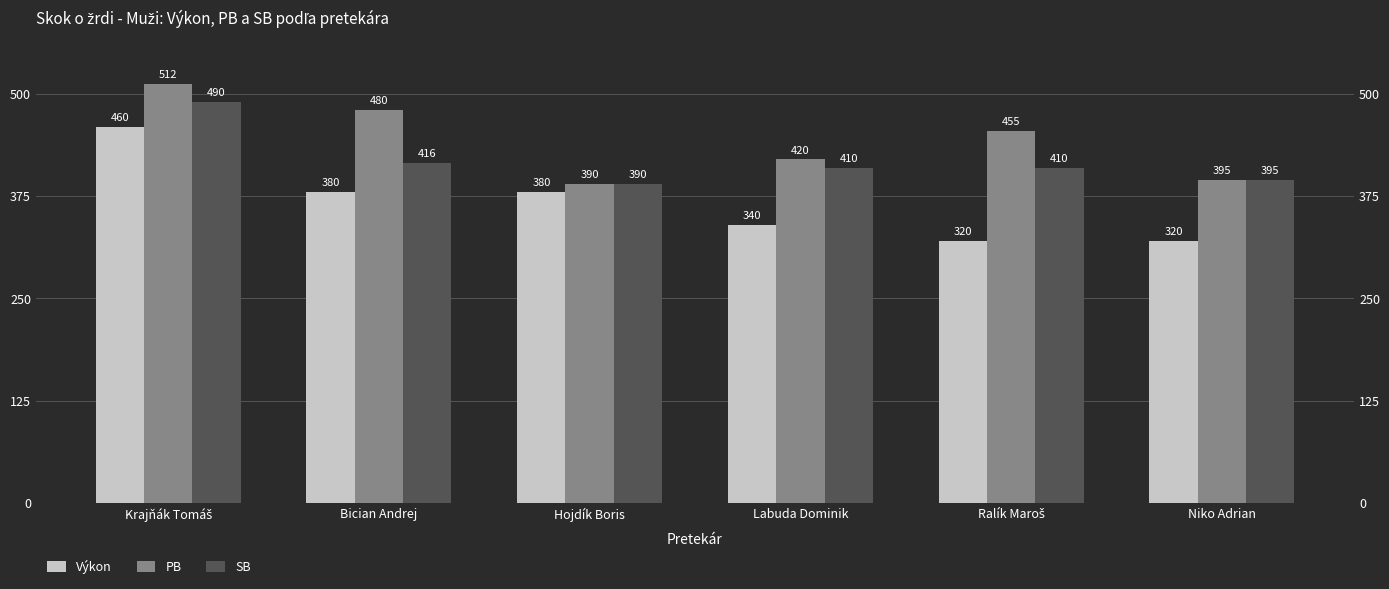

At which category is the sum across all series the highest?

Krajňák Tomáš